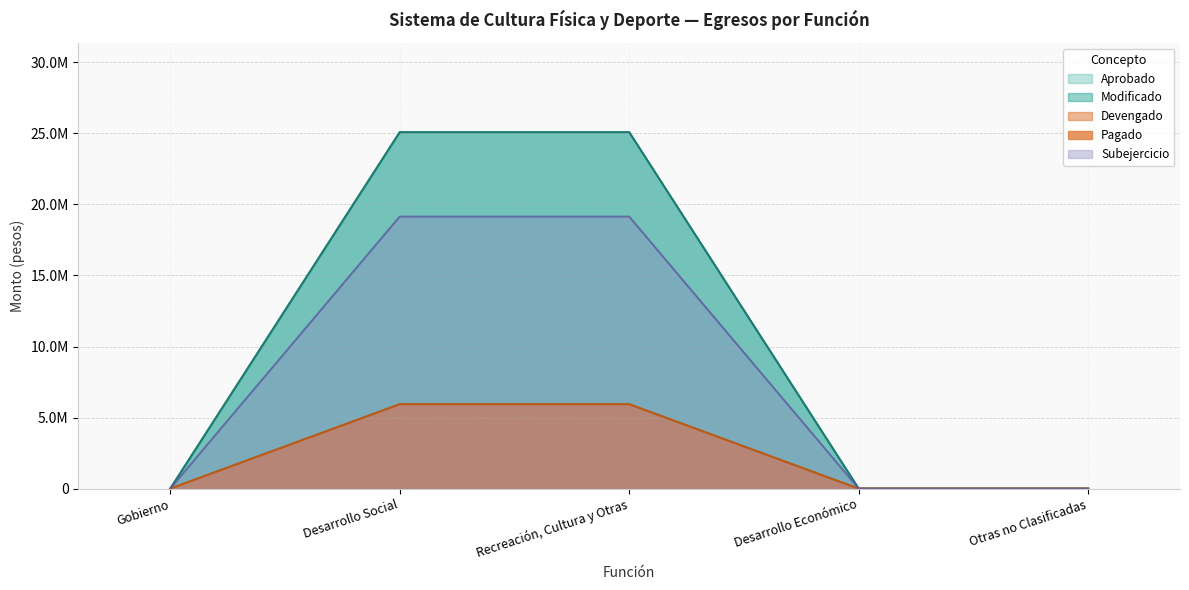

Reading right to left, transcribe all the data shown in this chart.

Aprobado: 0.0	0.0	25086171.0	25086171.0	0.0
Modificado: 0.0	0.0	25086171.0	25086171.0	0.0
Devengado: 0.0	0.0	5942134.5	5942134.5	0.0
Pagado: 0.0	0.0	5942134.5	5942134.5	0.0
Subejercicio: 0.0	0.0	19144036.6	19144036.6	0.0